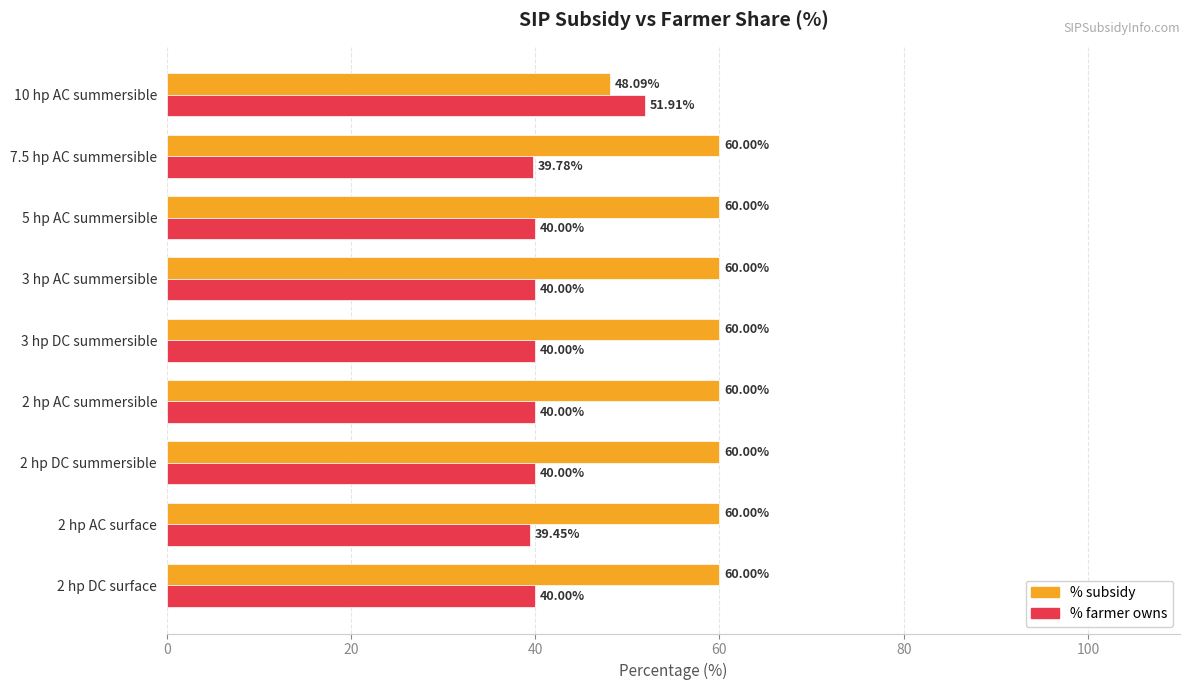

Is the value of % subsidy at 3 hp DC summersible greater than the value of % farmer owns at 7.5 hp AC summersible?

Yes